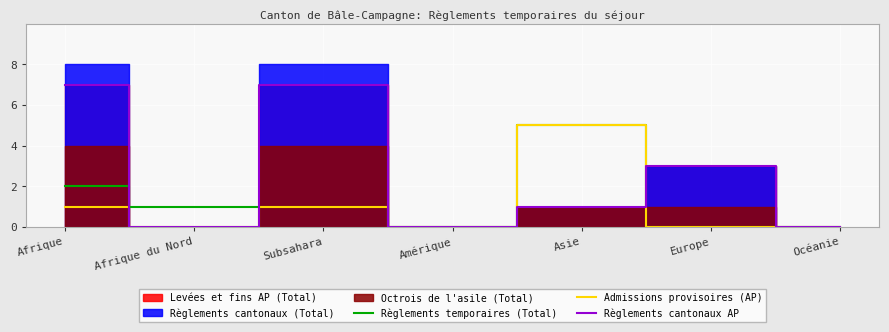

True or false: Règlements cantonaux AP has a value of 0 at Océanie.

True